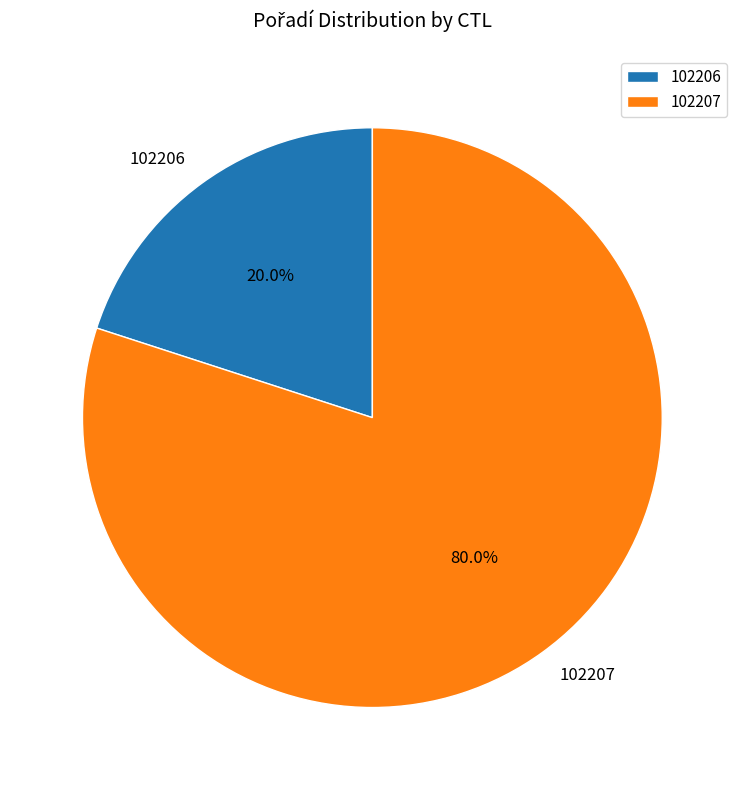

Rank the categories by value from lowest to highest.

102206, 102207